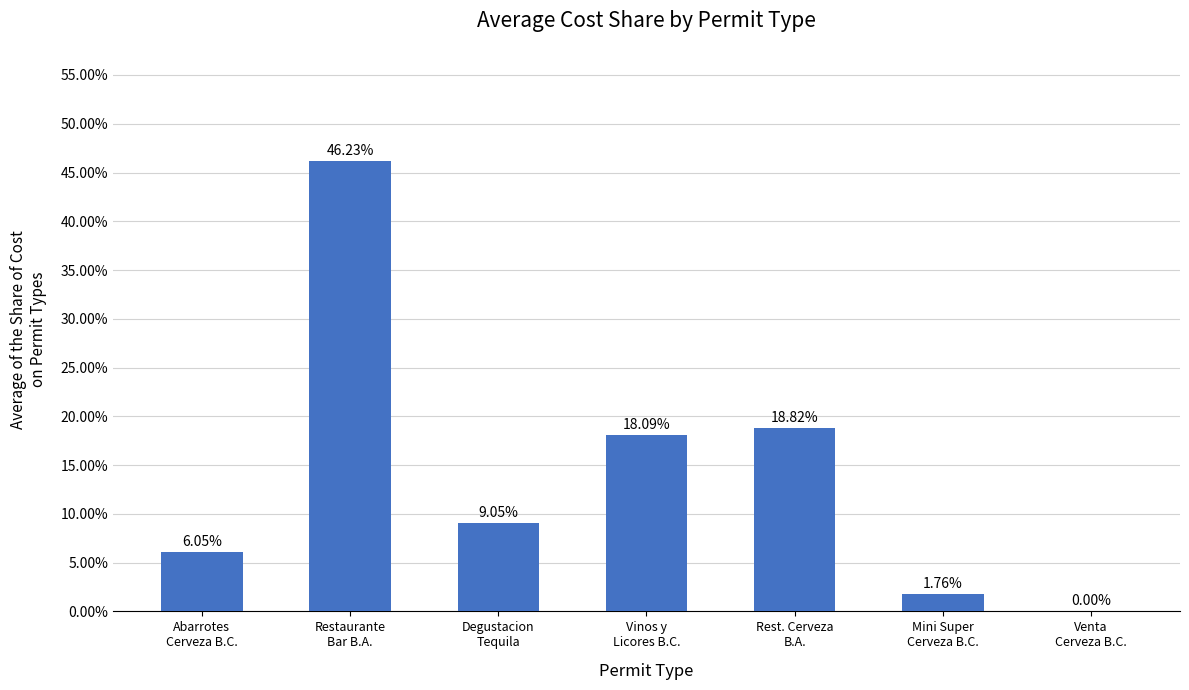

What is the sum of all values?

100.0